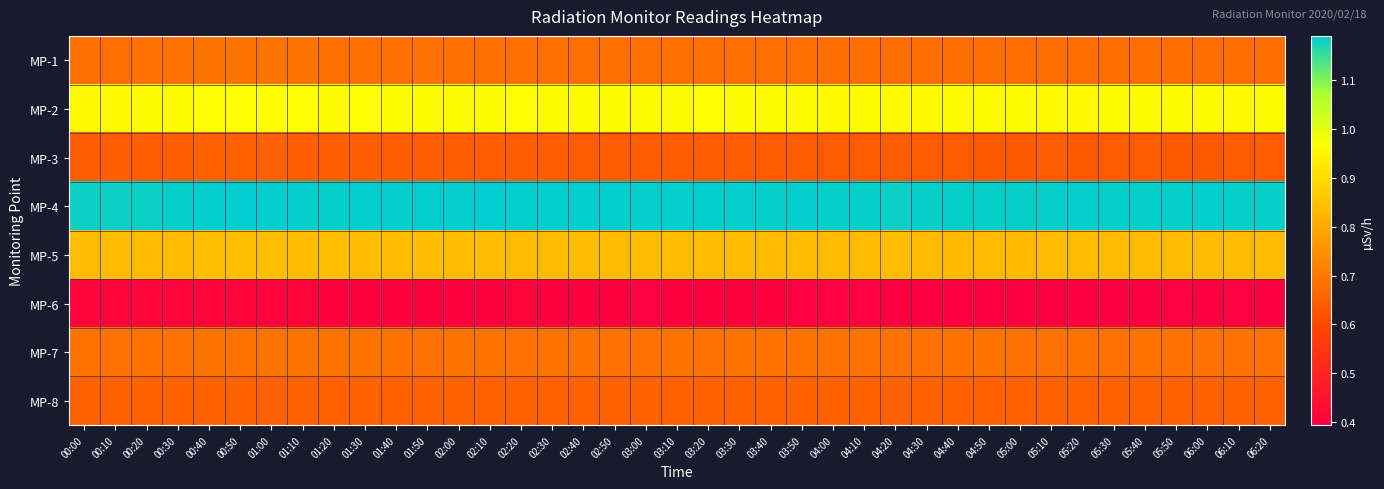

Reading right to left, what are all the values shown in this chart?

MP-1: 06:20=0.7	06:10=0.7	06:00=0.7	05:50=0.7	05:40=0.7	05:30=0.7	05:20=0.7	05:10=0.7	05:00=0.7	04:50=0.7	04:40=0.7	04:30=0.7	04:20=0.7	04:10=0.7	04:00=0.7	03:50=0.7	03:40=0.7	03:30=0.7	03:20=0.7	03:10=0.7	03:00=0.7	02:50=0.7	02:40=0.7	02:30=0.7	02:20=0.7	02:10=0.7	02:00=0.7	01:50=0.7	01:40=0.7	01:30=0.7	01:20=0.7	01:10=0.7	01:00=0.7	00:50=0.7	00:40=0.7	00:30=0.7	00:20=0.7	00:10=0.7	00:00=0.7
MP-2: 06:20=1.0	06:10=1.0	06:00=1.0	05:50=1.0	05:40=1.0	05:30=1.0	05:20=1.0	05:10=1.0	05:00=1.0	04:50=1.0	04:40=1.0	04:30=1.0	04:20=1.0	04:10=1.0	04:00=1.0	03:50=1.0	03:40=1.0	03:30=1.0	03:20=1.0	03:10=1.0	03:00=1.0	02:50=1.0	02:40=1.0	02:30=1.0	02:20=1.0	02:10=1.0	02:00=1.0	01:50=1.0	01:40=1.0	01:30=1.0	01:20=1.0	01:10=1.0	01:00=1.0	00:50=1.0	00:40=1.0	00:30=1.0	00:20=1.0	00:10=1.0	00:00=1.0
MP-3: 06:20=0.6	06:10=0.6	06:00=0.6	05:50=0.6	05:40=0.6	05:30=0.6	05:20=0.6	05:10=0.6	05:00=0.6	04:50=0.6	04:40=0.6	04:30=0.6	04:20=0.6	04:10=0.6	04:00=0.6	03:50=0.6	03:40=0.6	03:30=0.6	03:20=0.6	03:10=0.6	03:00=0.6	02:50=0.6	02:40=0.6	02:30=0.6	02:20=0.6	02:10=0.6	02:00=0.6	01:50=0.6	01:40=0.6	01:30=0.6	01:20=0.6	01:10=0.6	01:00=0.6	00:50=0.7	00:40=0.7	00:30=0.6	00:20=0.6	00:10=0.6	00:00=0.6
MP-4: 06:20=1.2	06:10=1.2	06:00=1.2	05:50=1.2	05:40=1.2	05:30=1.2	05:20=1.2	05:10=1.2	05:00=1.2	04:50=1.2	04:40=1.2	04:30=1.2	04:20=1.2	04:10=1.2	04:00=1.2	03:50=1.2	03:40=1.2	03:30=1.2	03:20=1.2	03:10=1.2	03:00=1.2	02:50=1.2	02:40=1.2	02:30=1.2	02:20=1.2	02:10=1.2	02:00=1.2	01:50=1.2	01:40=1.2	01:30=1.2	01:20=1.2	01:10=1.2	01:00=1.2	00:50=1.2	00:40=1.2	00:30=1.2	00:20=1.2	00:10=1.2	00:00=1.2
MP-5: 06:20=0.8	06:10=0.8	06:00=0.8	05:50=0.8	05:40=0.8	05:30=0.8	05:20=0.8	05:10=0.8	05:00=0.8	04:50=0.8	04:40=0.8	04:30=0.8	04:20=0.8	04:10=0.8	04:00=0.8	03:50=0.8	03:40=0.8	03:30=0.8	03:20=0.8	03:10=0.8	03:00=0.8	02:50=0.8	02:40=0.8	02:30=0.8	02:20=0.8	02:10=0.8	02:00=0.8	01:50=0.8	01:40=0.8	01:30=0.8	01:20=0.8	01:10=0.8	01:00=0.8	00:50=0.8	00:40=0.8	00:30=0.8	00:20=0.8	00:10=0.8	00:00=0.8
MP-6: 06:20=0.4	06:10=0.4	06:00=0.4	05:50=0.4	05:40=0.4	05:30=0.4	05:20=0.4	05:10=0.4	05:00=0.4	04:50=0.4	04:40=0.4	04:30=0.4	04:20=0.4	04:10=0.4	04:00=0.4	03:50=0.4	03:40=0.4	03:30=0.4	03:20=0.4	03:10=0.4	03:00=0.4	02:50=0.4	02:40=0.4	02:30=0.4	02:20=0.4	02:10=0.4	02:00=0.4	01:50=0.4	01:40=0.4	01:30=0.4	01:20=0.4	01:10=0.4	01:00=0.4	00:50=0.4	00:40=0.4	00:30=0.4	00:20=0.4	00:10=0.4	00:00=0.4
MP-7: 06:20=0.7	06:10=0.7	06:00=0.7	05:50=0.7	05:40=0.7	05:30=0.7	05:20=0.7	05:10=0.7	05:00=0.7	04:50=0.7	04:40=0.7	04:30=0.7	04:20=0.7	04:10=0.7	04:00=0.7	03:50=0.7	03:40=0.7	03:30=0.7	03:20=0.7	03:10=0.7	03:00=0.7	02:50=0.7	02:40=0.7	02:30=0.7	02:20=0.7	02:10=0.7	02:00=0.7	01:50=0.7	01:40=0.7	01:30=0.7	01:20=0.7	01:10=0.7	01:00=0.7	00:50=0.7	00:40=0.7	00:30=0.7	00:20=0.7	00:10=0.7	00:00=0.7
MP-8: 06:20=0.7	06:10=0.7	06:00=0.7	05:50=0.7	05:40=0.7	05:30=0.7	05:20=0.7	05:10=0.7	05:00=0.7	04:50=0.7	04:40=0.7	04:30=0.7	04:20=0.7	04:10=0.7	04:00=0.7	03:50=0.7	03:40=0.7	03:30=0.7	03:20=0.7	03:10=0.7	03:00=0.7	02:50=0.7	02:40=0.7	02:30=0.7	02:20=0.7	02:10=0.7	02:00=0.7	01:50=0.7	01:40=0.7	01:30=0.7	01:20=0.7	01:10=0.7	01:00=0.7	00:50=0.7	00:40=0.7	00:30=0.7	00:20=0.7	00:10=0.7	00:00=0.7